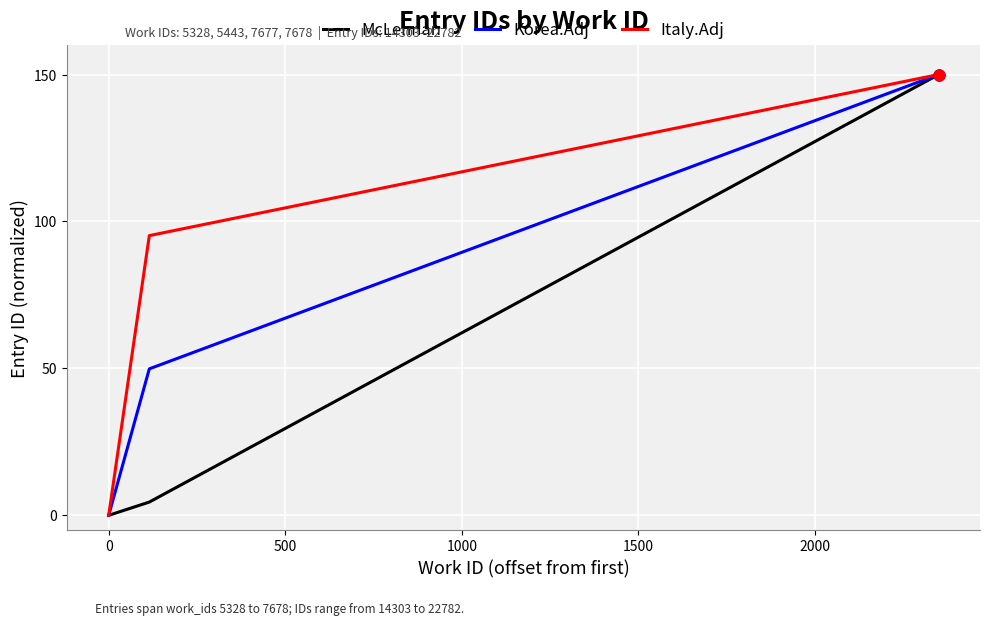

Which series has the largest total across all categories?

Italy.Adj